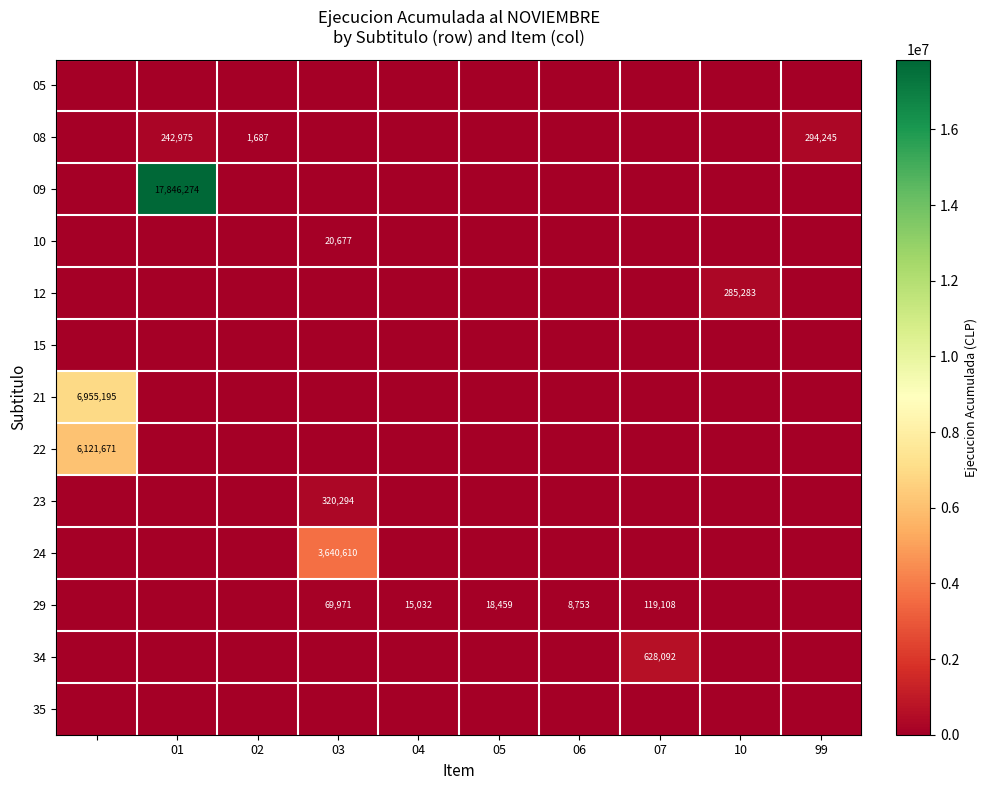

True or false: 08 has a value of 294245 at 99.

True